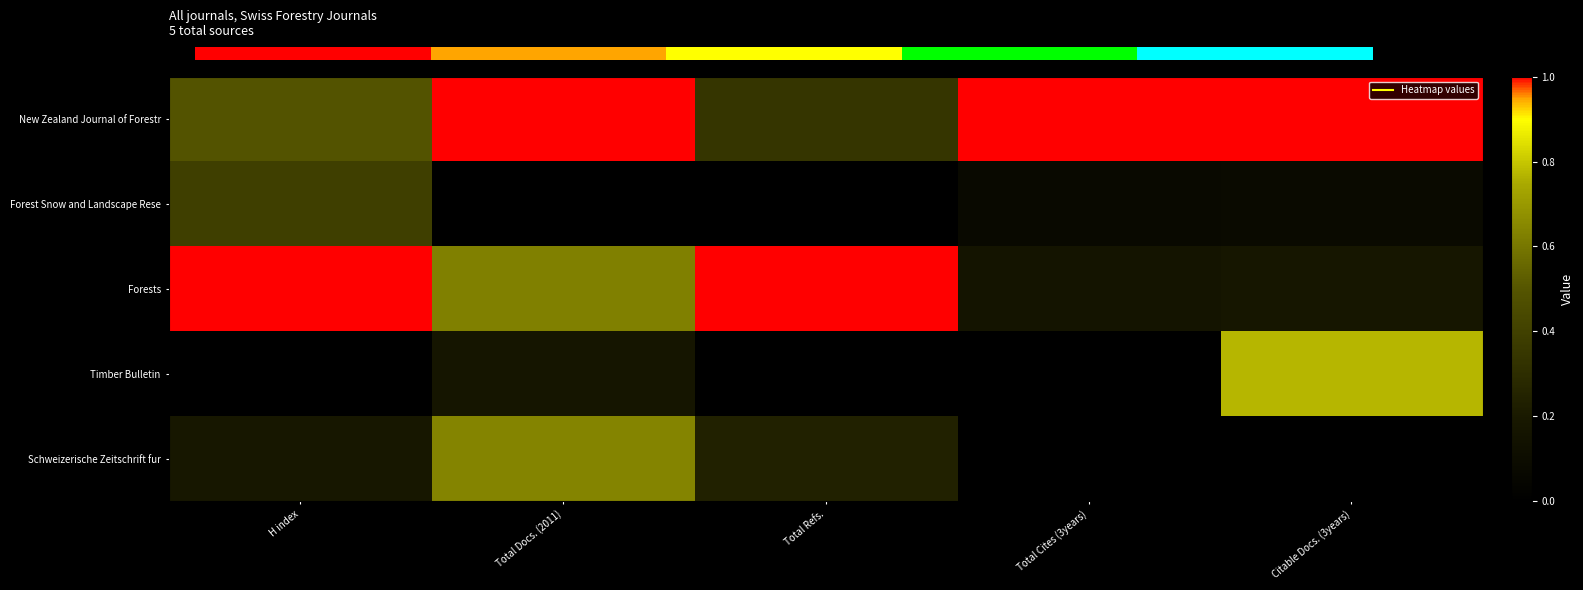

What is the spread (max minus min) of values at Total Cites (3years)?

1.0